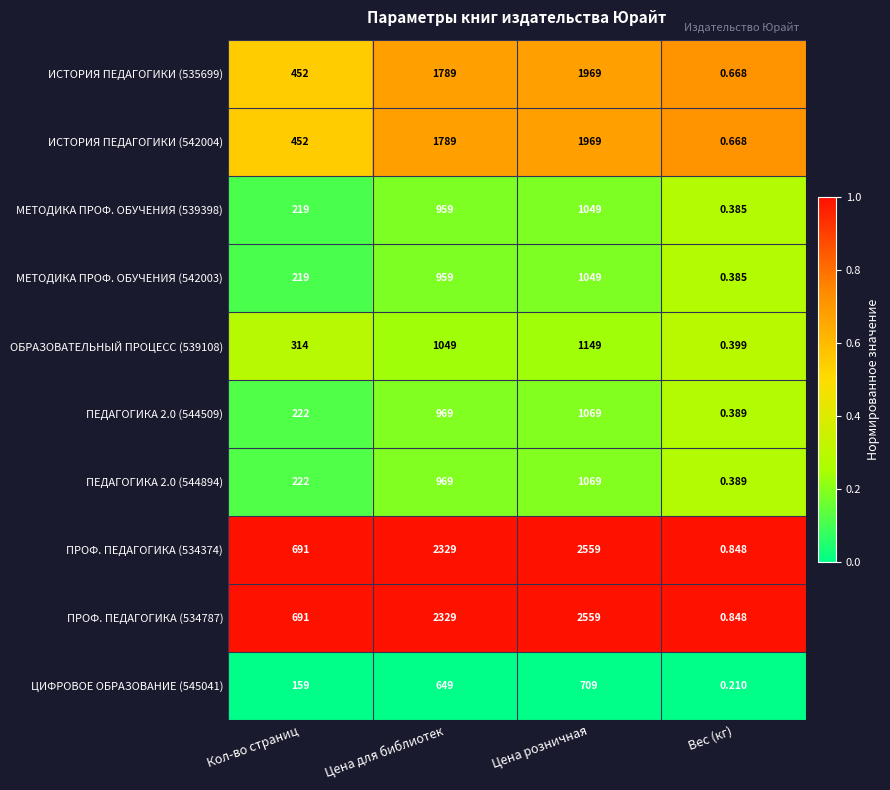

Which category has the lowest value across all series?

Вес (кг)